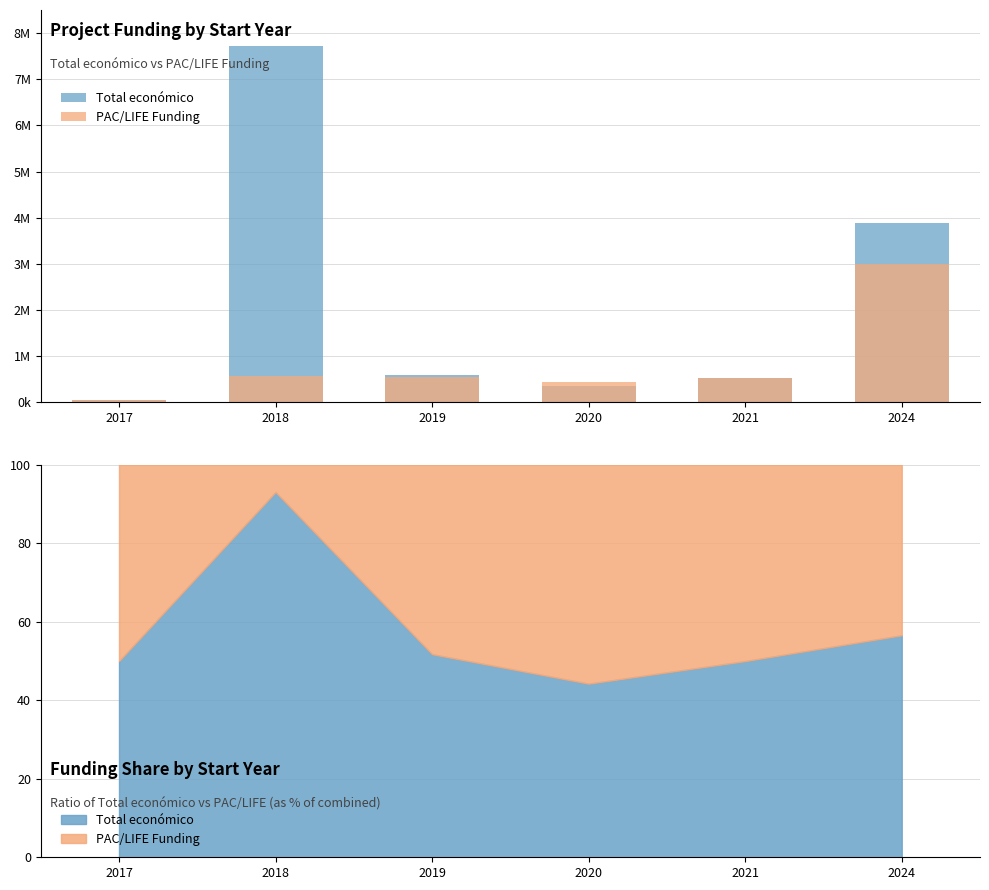

Reading left to right, what are all the values shown in this chart?

Total económico: 61850	7717171	599644	348843	532579	3893996
PAC/LIFE Funding: 61850	574000	559047	439594	532579	2988644